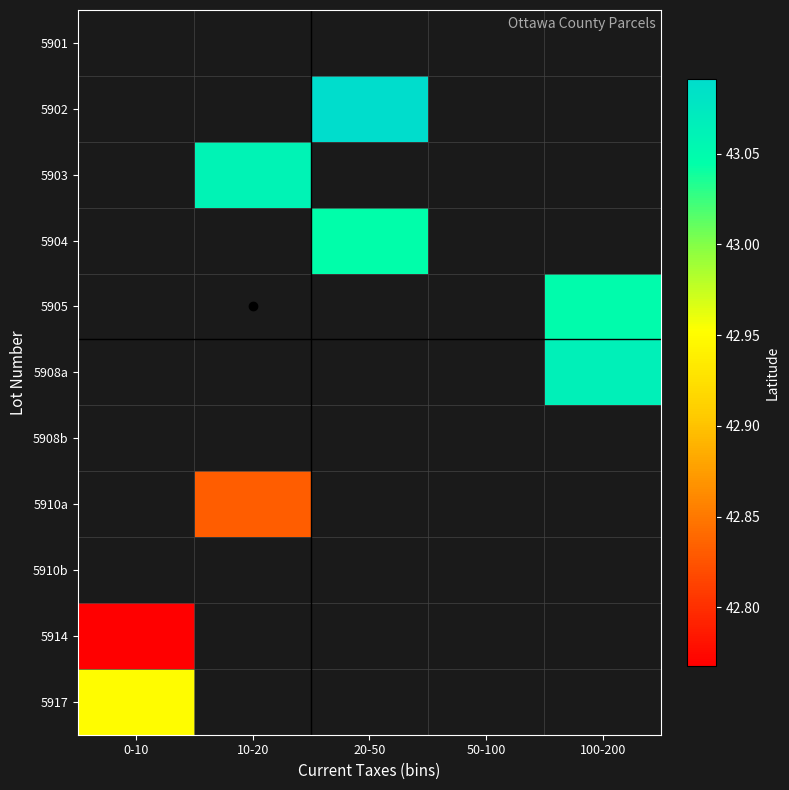

Is it true that 5902 equals 43.1 at 20-50?

True